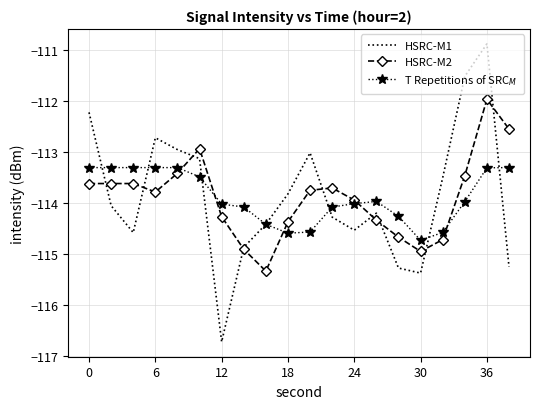

What is the highest value of the HSRC-M1 series?

-110.9